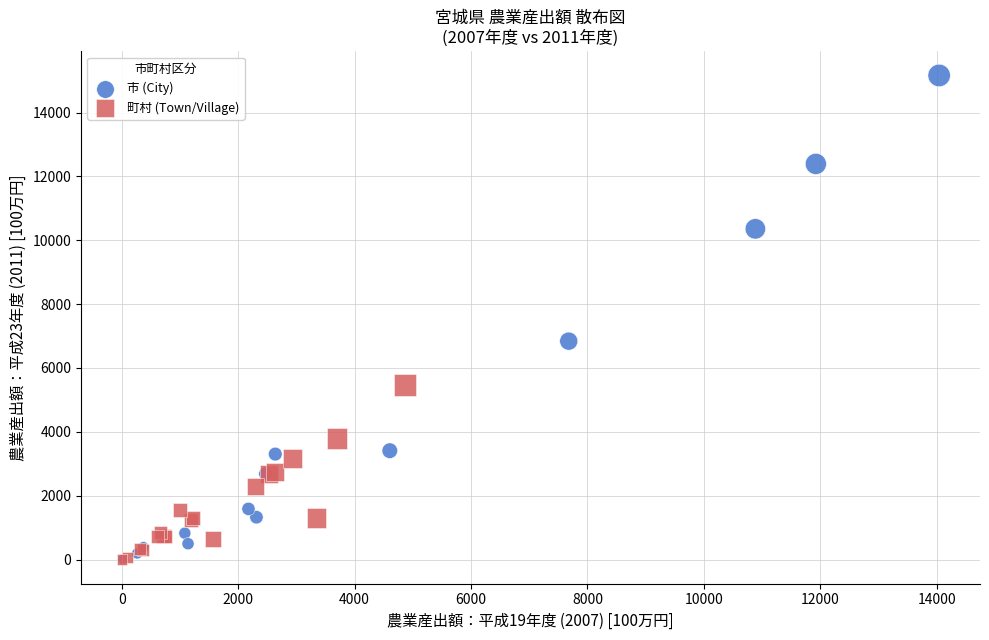

Which series contains the highest Y value?

市 (City)